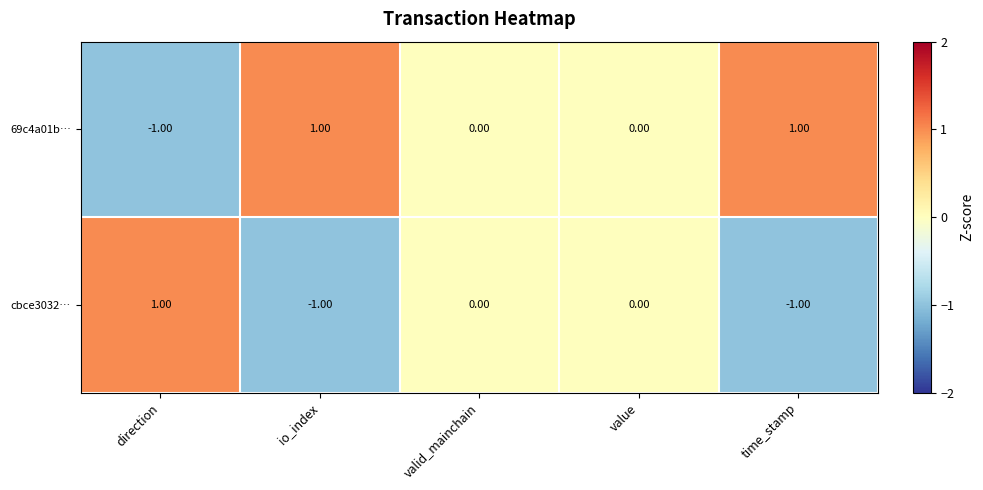

How many series are shown in this chart?

2